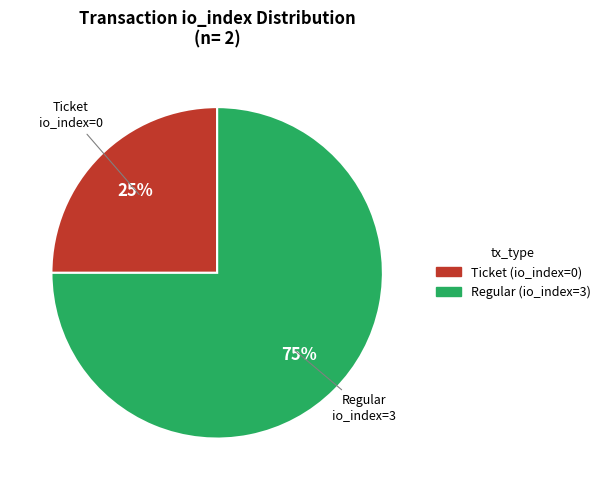

Which slice is the largest?

Regular (io_index=3)